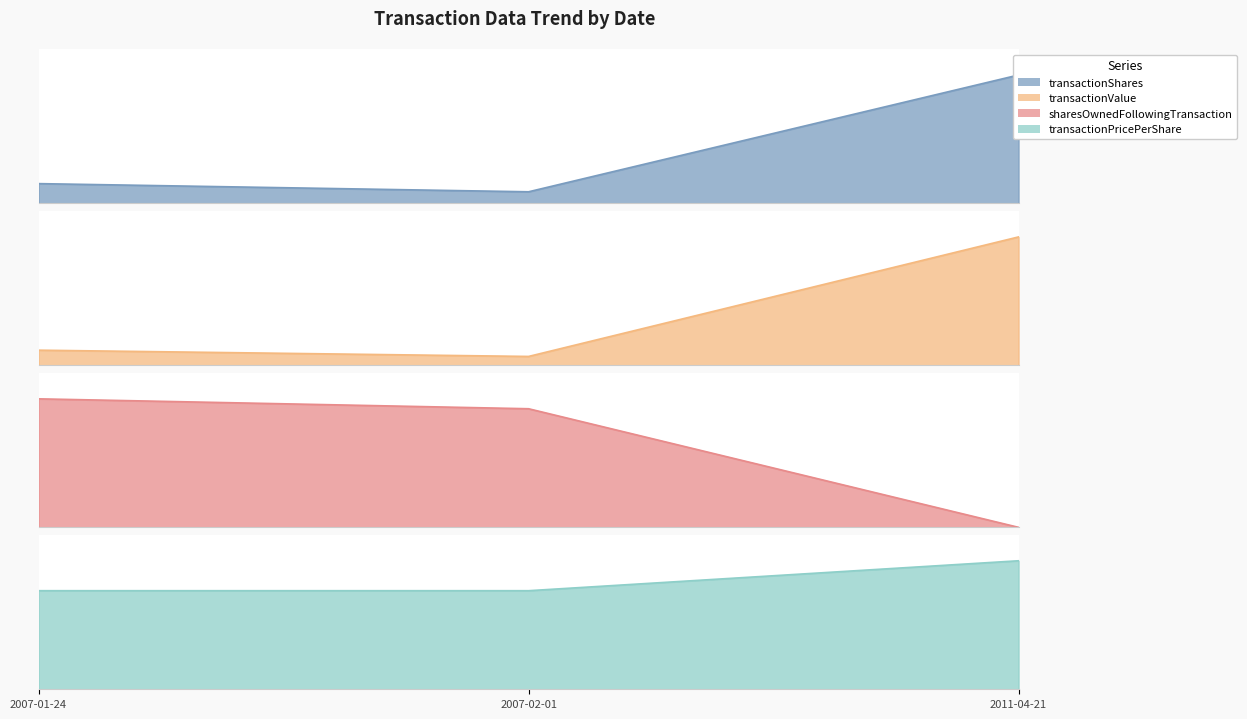

Which category has the lowest value in the transactionPricePerShare series?

2007-01-24